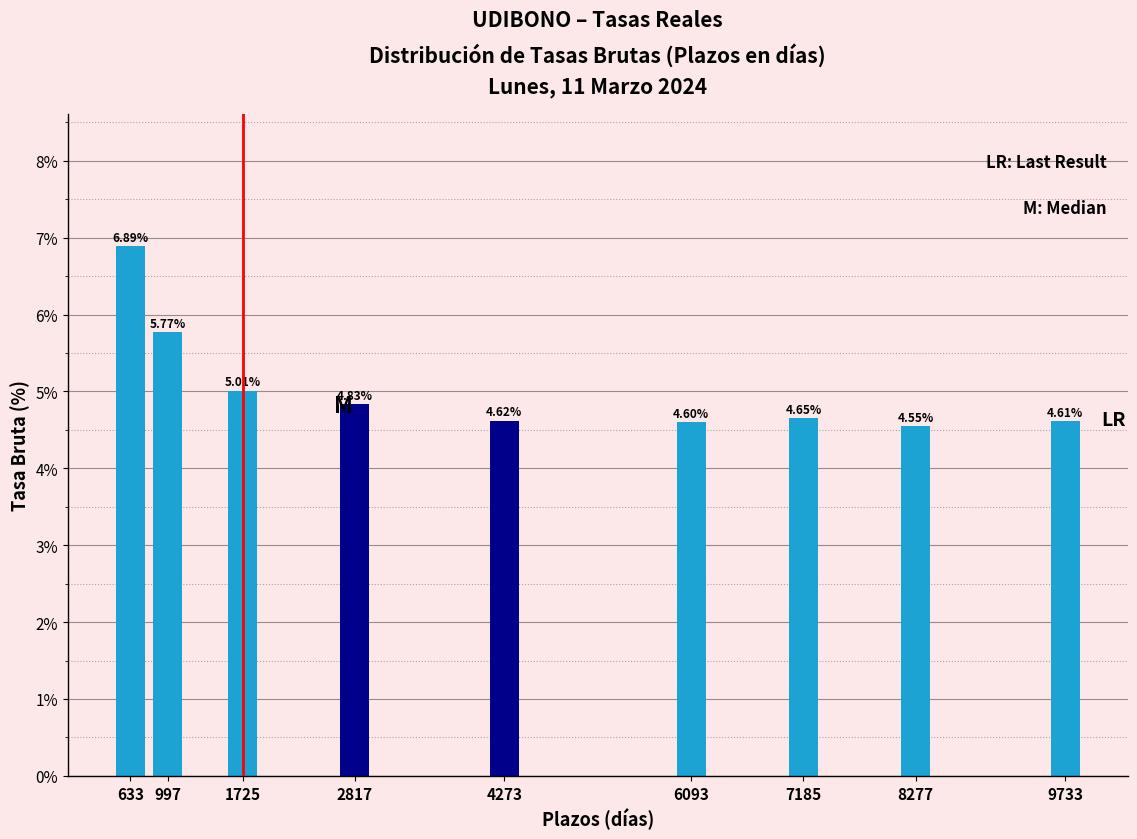

What is the ratio of the value at 8277 to the value at 633?

0.7